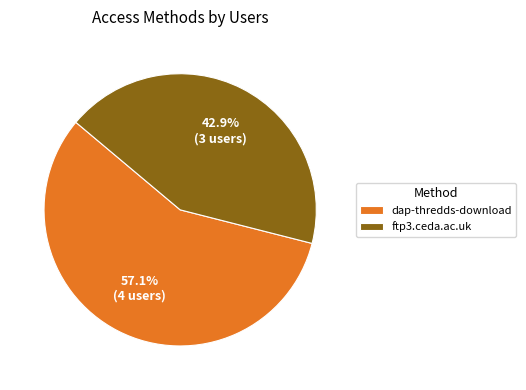

To the nearest percent, what is the difference between the largest and smallest slice percentages?

14%